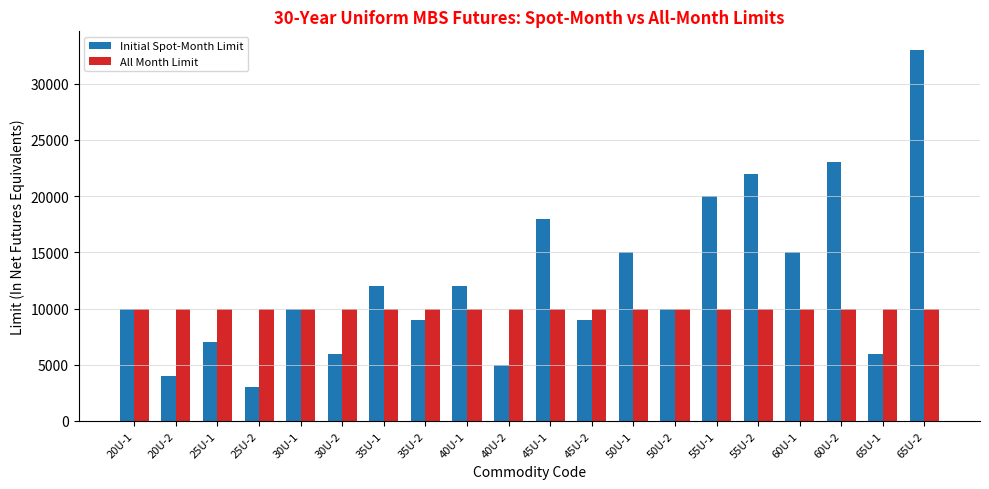

Count the number of categories in the chart.

20